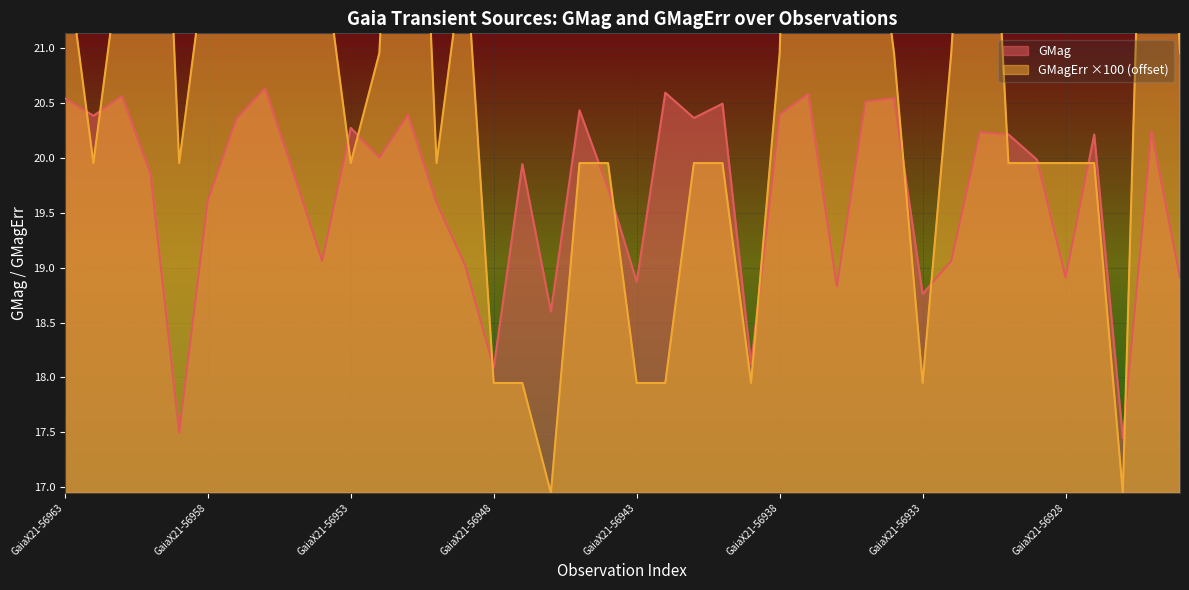

The value of GMagErr at GaiaX21-56949 is 21.9. True or false?

True